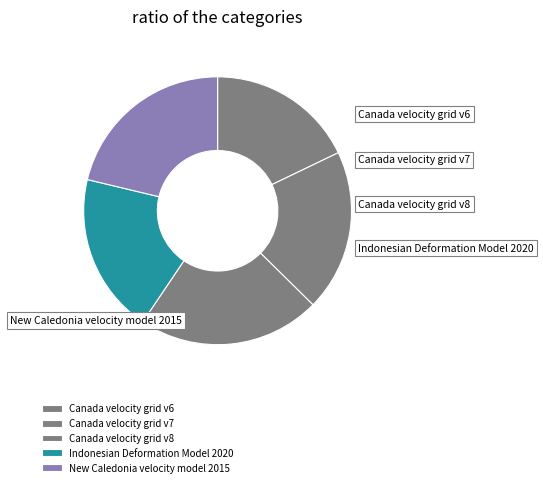

To the nearest percent, what is the combined percentage of Canada velocity grid v7 and Canada velocity grid v8?

42%